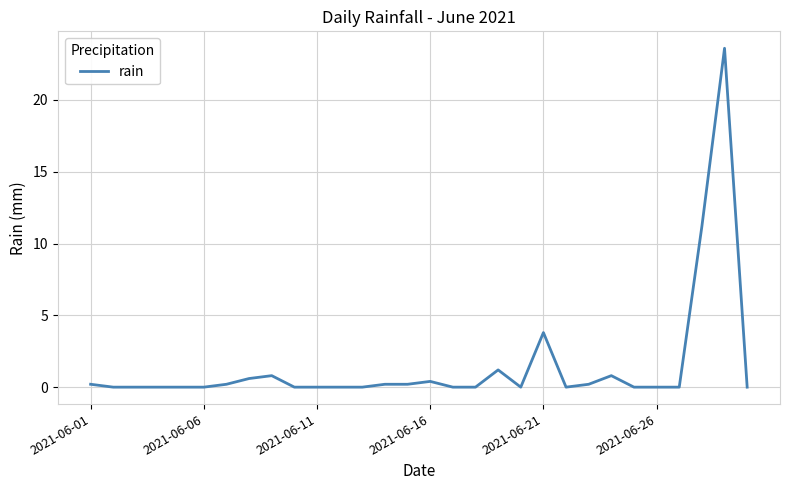

What is the difference between the maximum and minimum values?

23.6